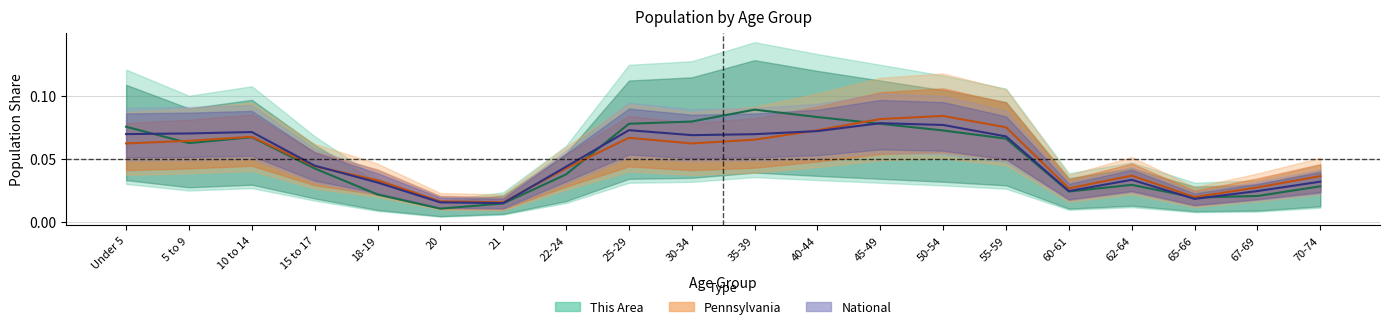

Does the chart have visible grid lines?

Yes